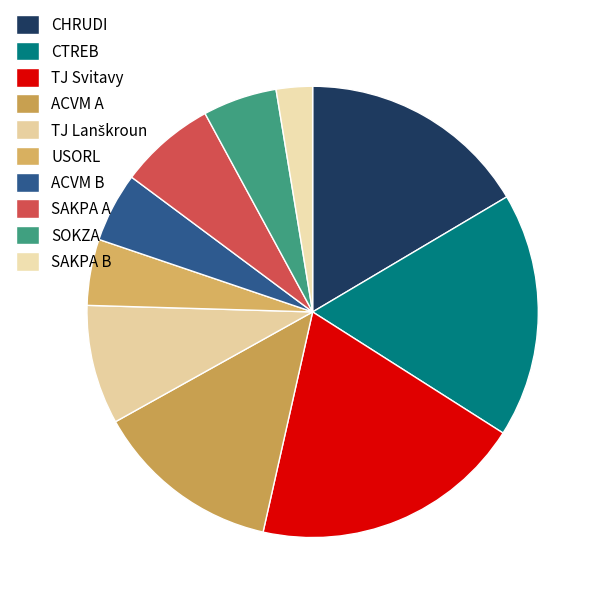

Combined, what portion of the pie is USORL and TJ Svitavy?

24.2%